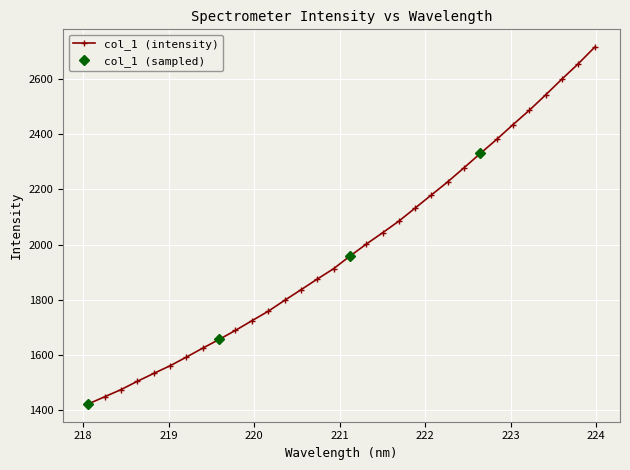

What is the value of the 29th point from the left?

2542.8